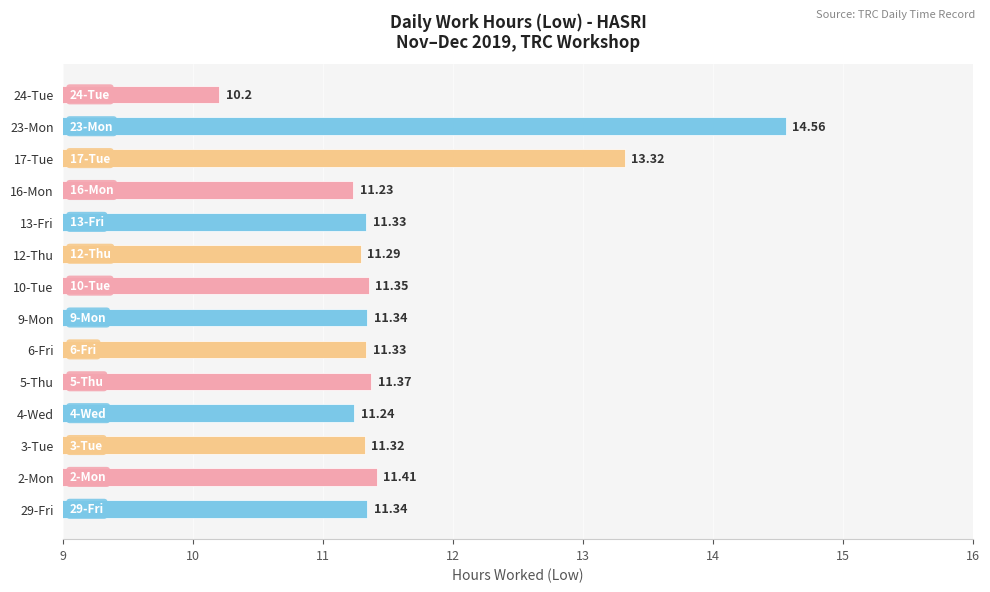

Approximately how many times larger is the value at 16-Mon compared to 23-Mon?

0.8